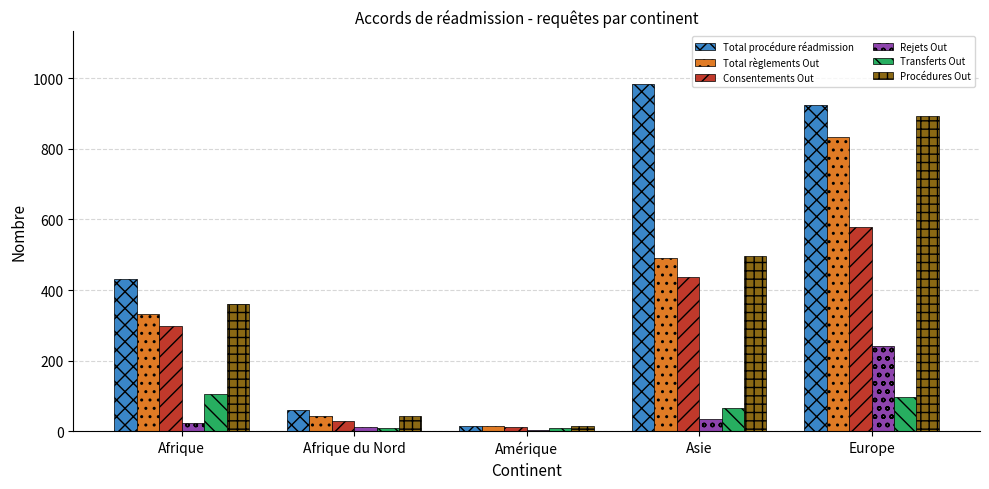

Reading right to left, list all the values displayed in this chart.

Total procédure réadmission: Europe=923	Asie=985	Amérique=16	Afrique du Nord=60	Afrique=432
Total règlements Out: Europe=833	Asie=490	Amérique=15	Afrique du Nord=43	Afrique=333
Consentements Out: Europe=579	Asie=438	Amérique=11	Afrique du Nord=30	Afrique=297
Rejets Out: Europe=241	Asie=35	Amérique=4	Afrique du Nord=12	Afrique=24
Transferts Out: Europe=96	Asie=66	Amérique=9	Afrique du Nord=9	Afrique=104
Procédures Out: Europe=892	Asie=496	Amérique=15	Afrique du Nord=44	Afrique=360